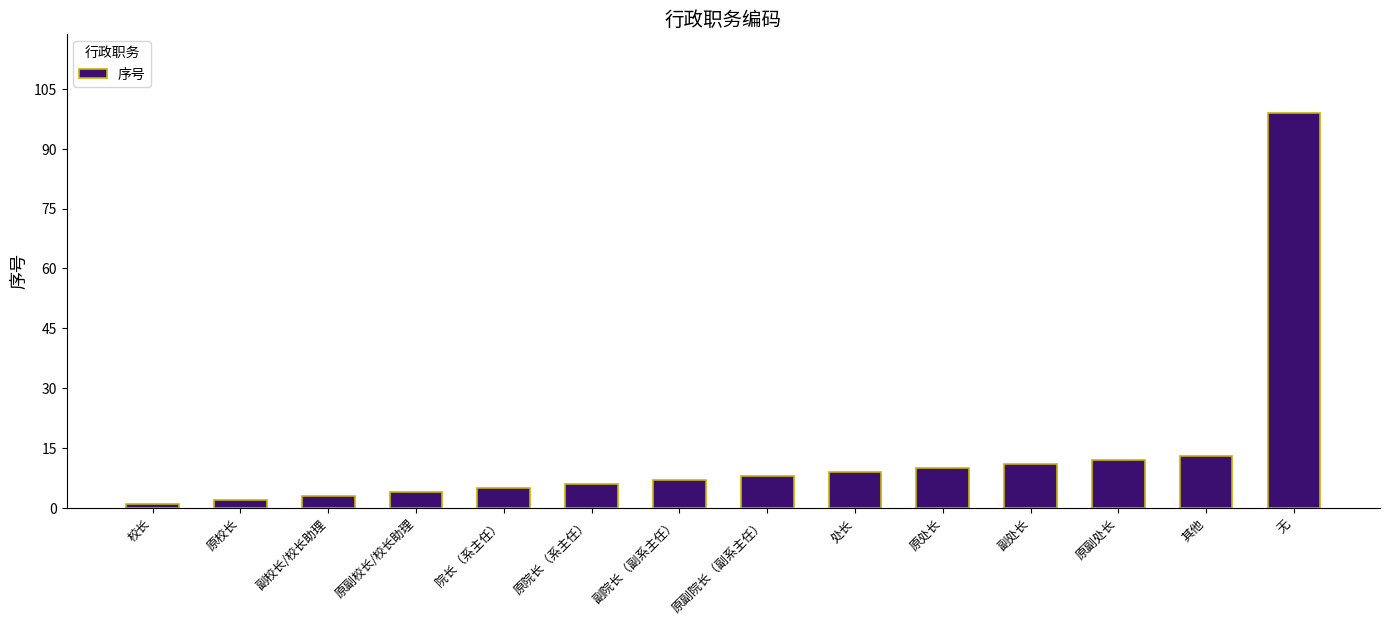

Count the number of data series in this chart.

1